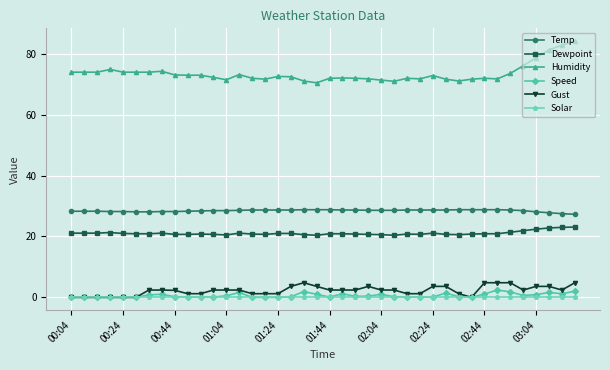

True or false: Humidity and Gust intersect in this chart.

False